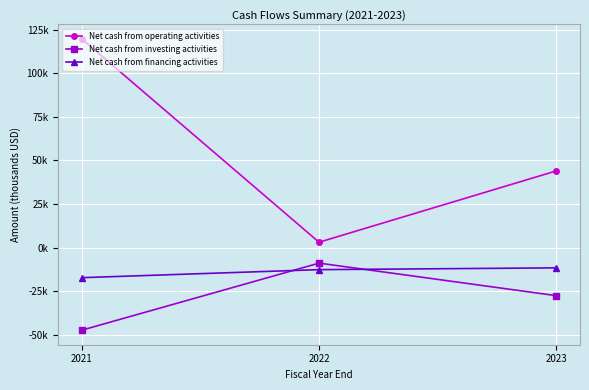

What are all the series names shown in the legend?

Net cash from operating activities, Net cash from investing activities, Net cash from financing activities